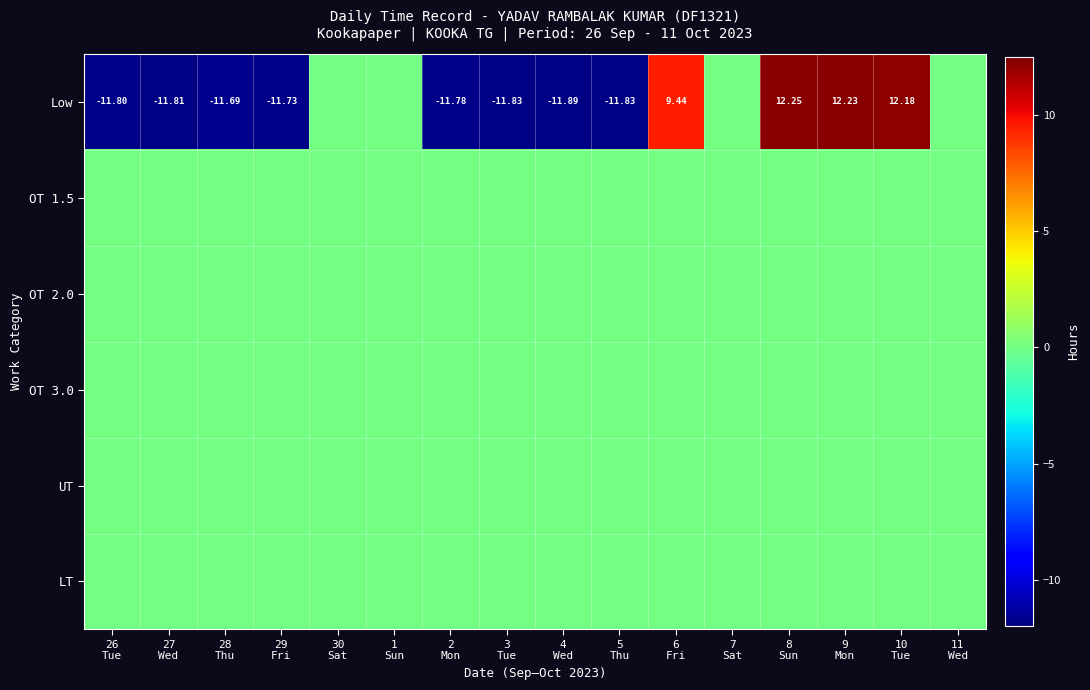

At which category is the sum across all series the highest?

8
Sun